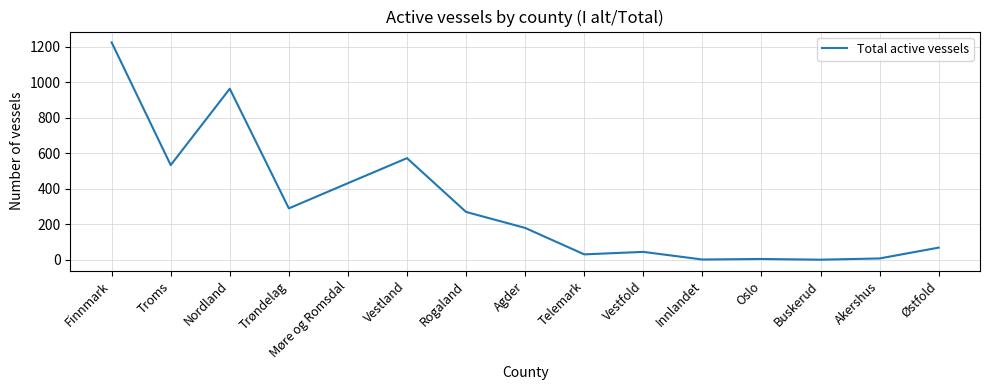

What is the average value?

308